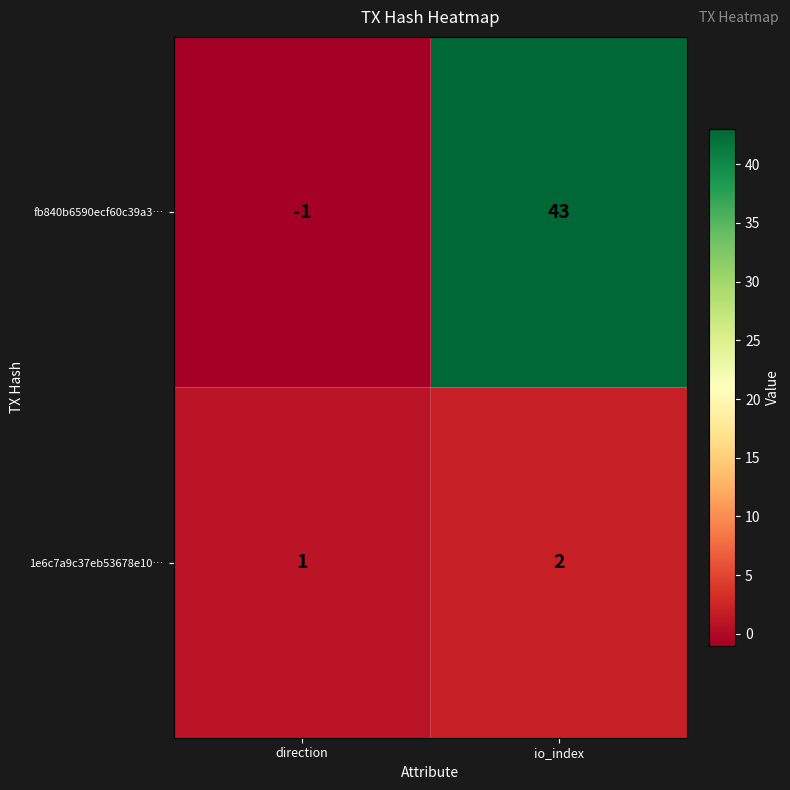

True or false: fb840b6590ecf60c39a3… has a value of 43 at io_index.

True